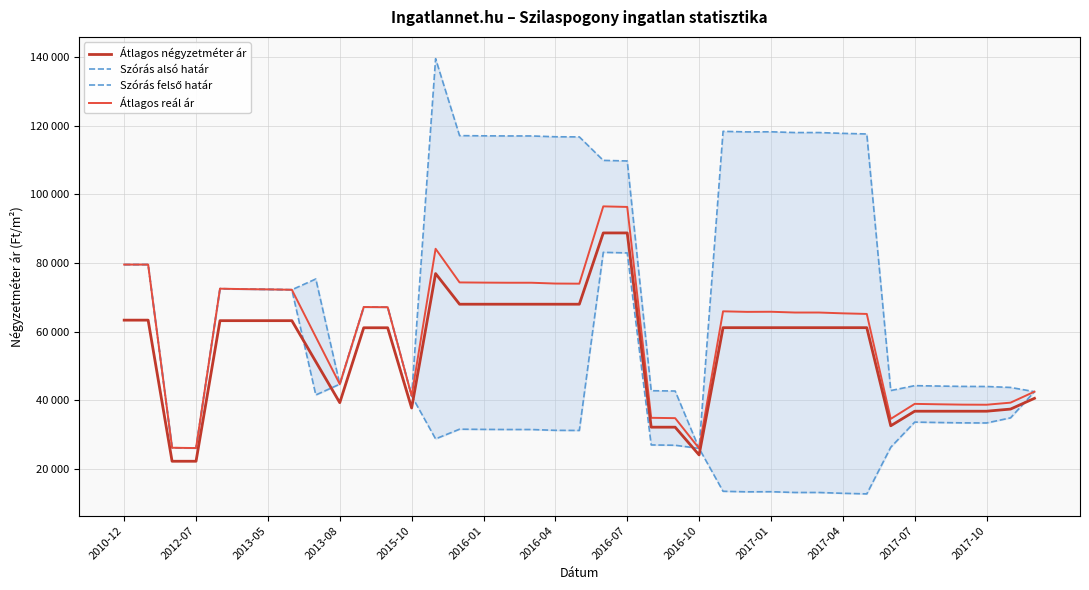

Is this an area chart (filled region under the line)?

No